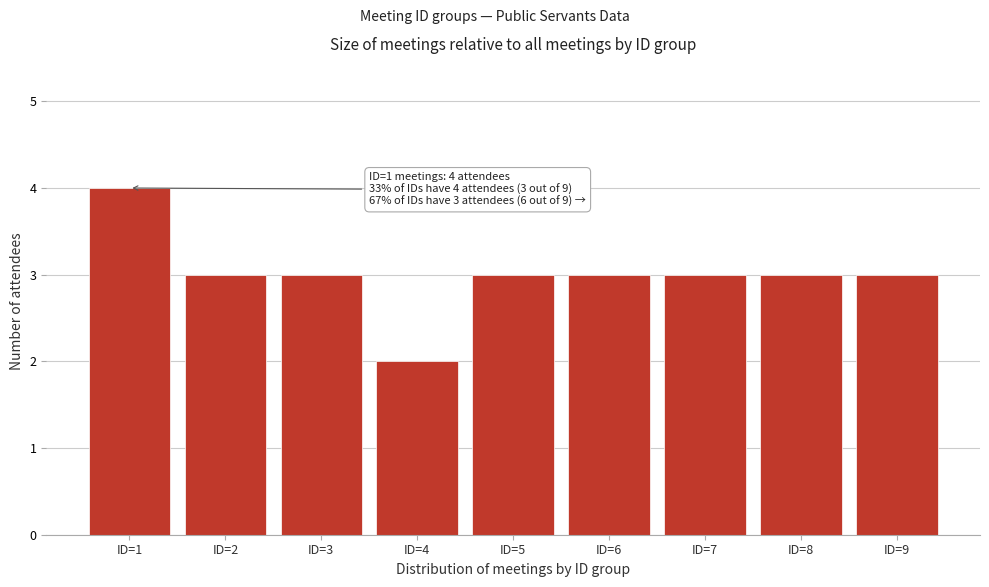

Reading left to right, list all the values displayed in this chart.

ID=1=4	ID=2=3	ID=3=3	ID=4=2	ID=5=3	ID=6=3	ID=7=3	ID=8=3	ID=9=3